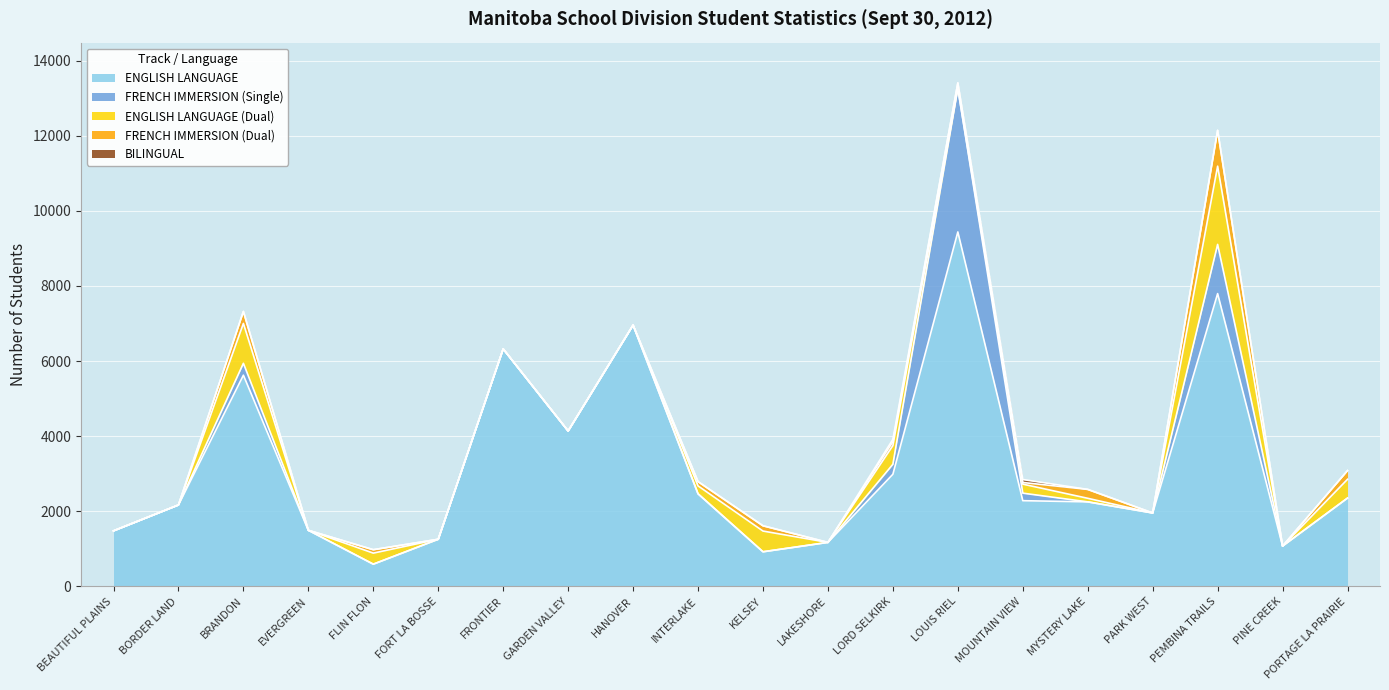

Read the ENGLISH LANGUAGE value at BORDER LAND.

2168.5